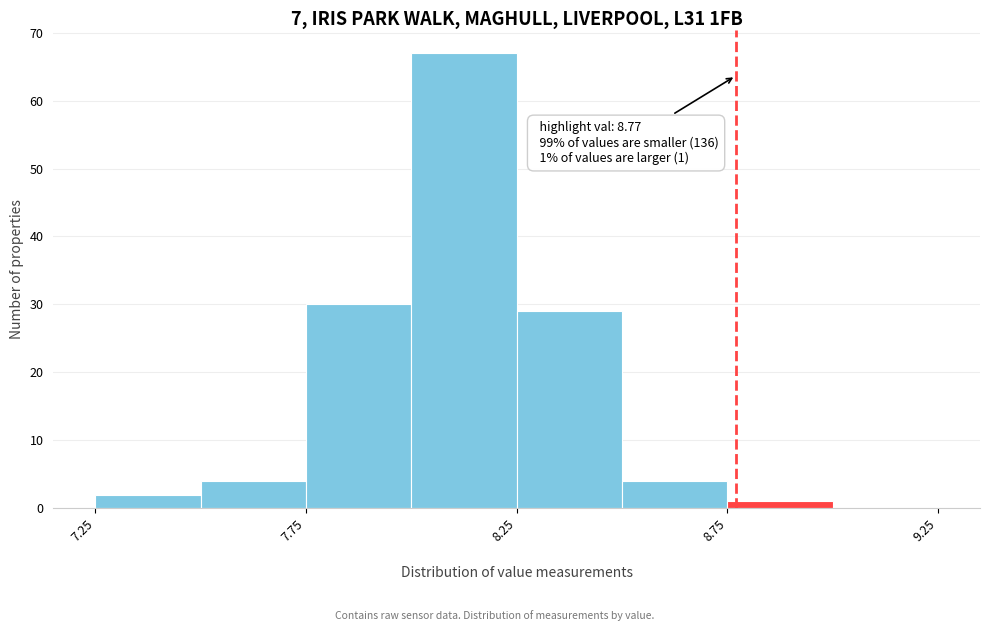

Over which range of the x-axis is the bar tallest?

8.00 to 8.25